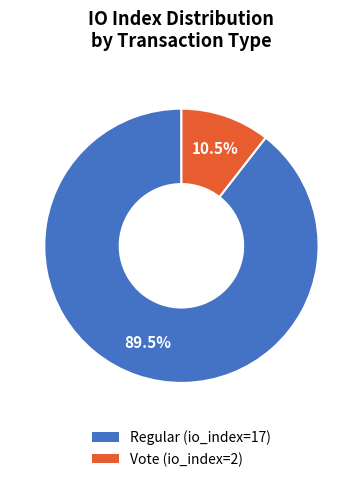

Which slice is the smallest?

Vote (io_index=2)